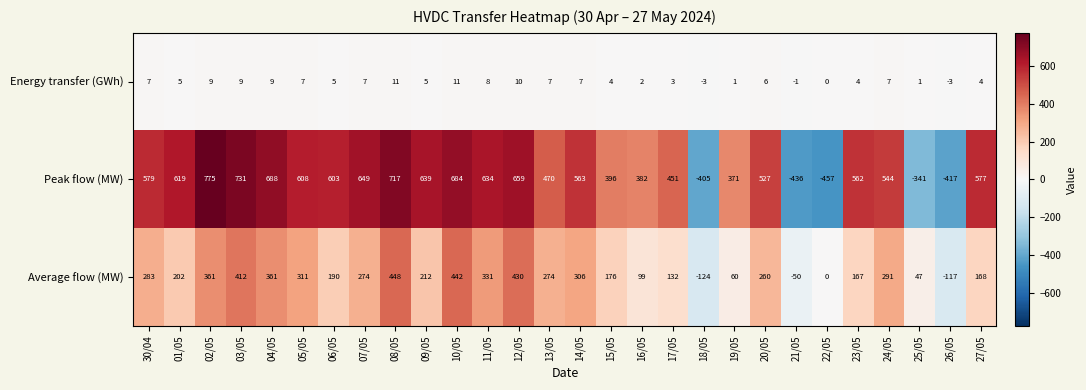

What is the total value across all series at 27/05?

749